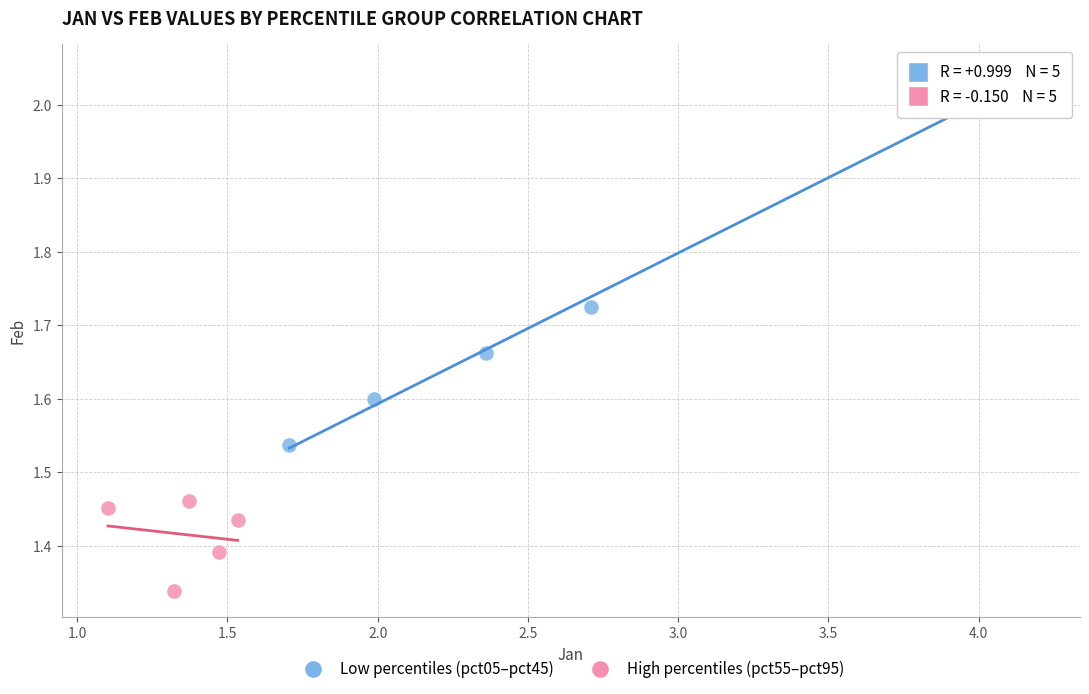

Which series reaches the minimum Y coordinate?

High percentiles (pct55–pct95)